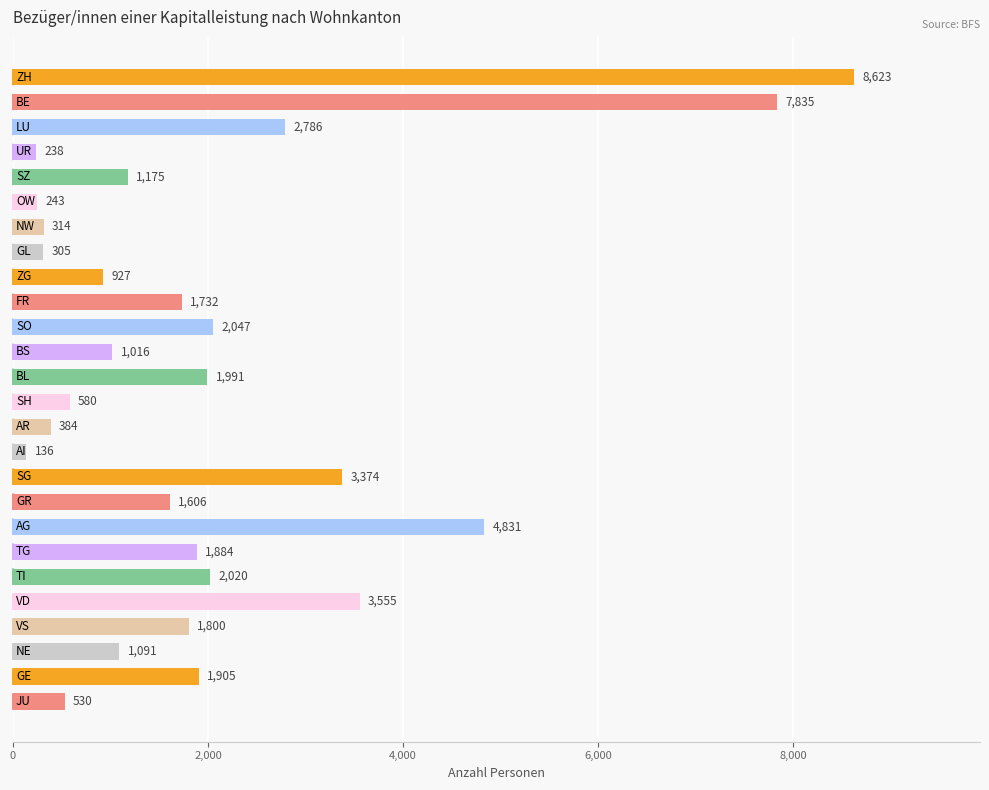

What is the minimum value shown in the chart?

136